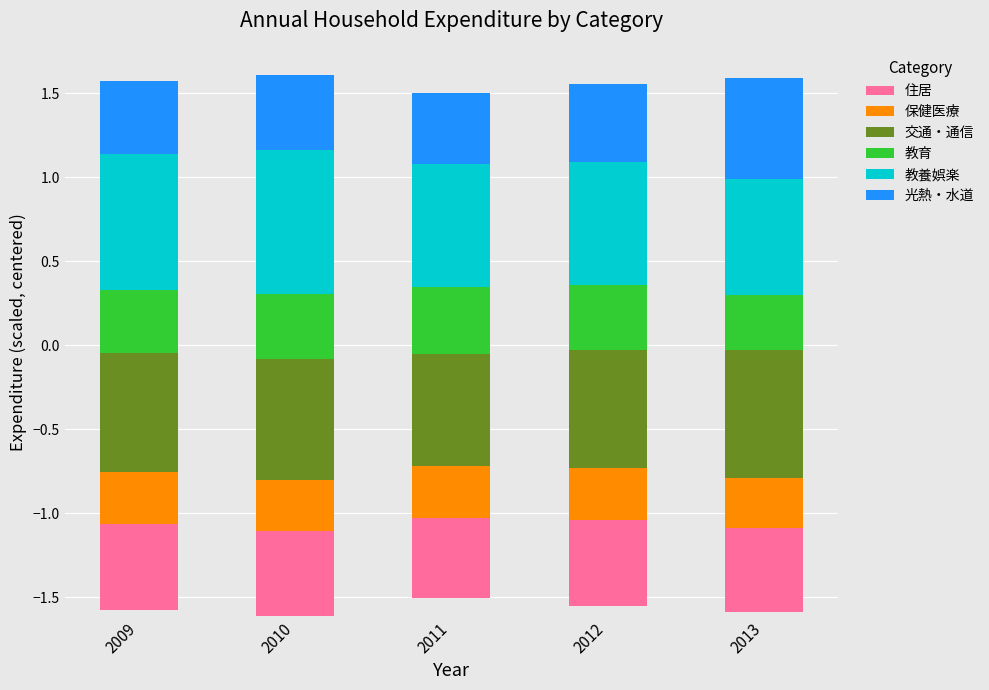

Between 2011 and 2009, which is larger?

2009